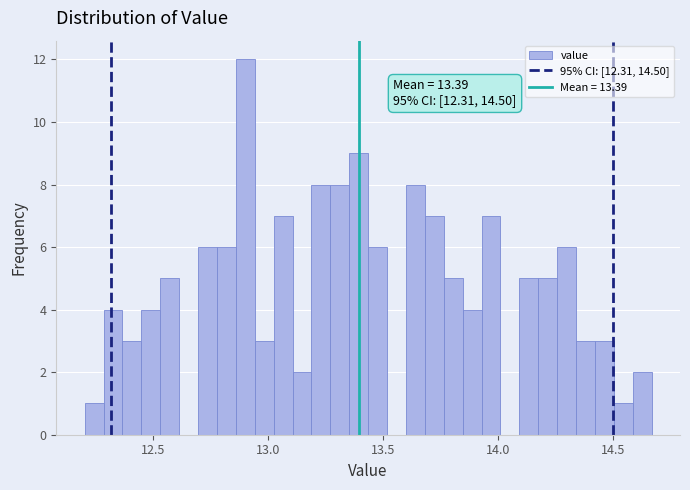

Read against the x-axis, roughly where is the centre of the tallest bar?

12.90